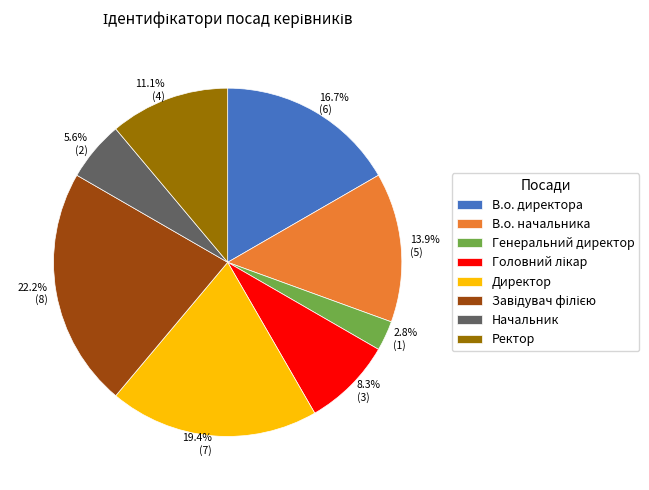

To the nearest percent, what percentage of the pie is Директор?

19%